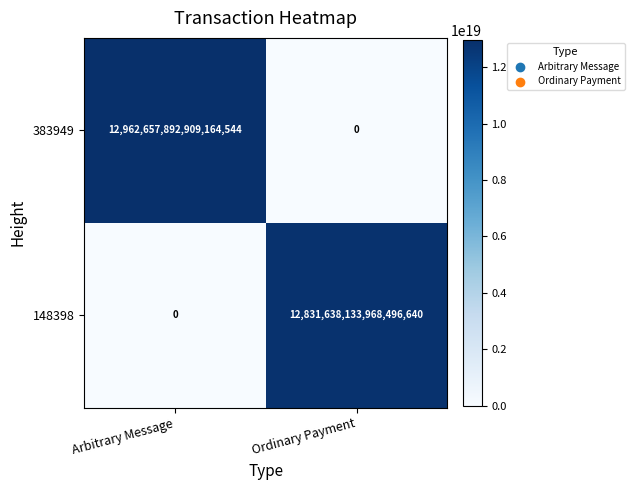

At which label is 148398 closest to 6415819066984248320?

Arbitrary Message